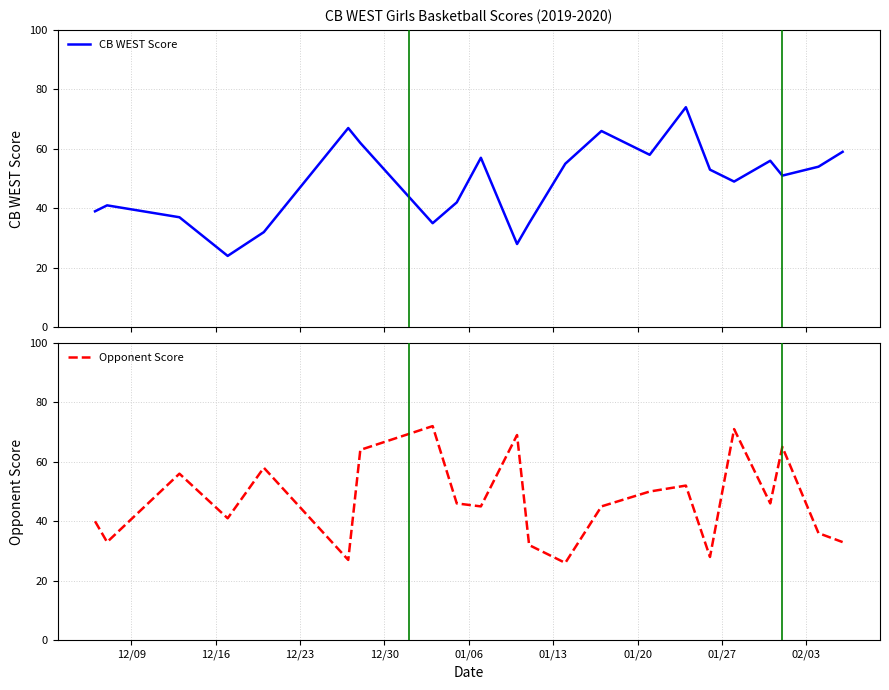

What is the highest value of the CB WEST Score series?

74